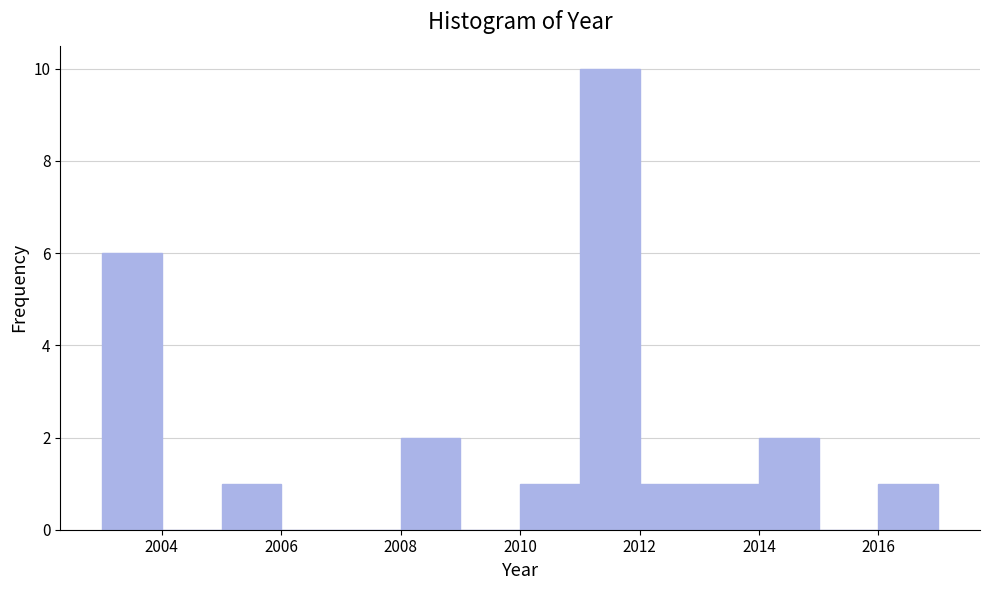

What is the height of the bar covering 2010 to 2011 on the x-axis? The values are not printed on the chart, so give them approximately, as read against the axis.

1